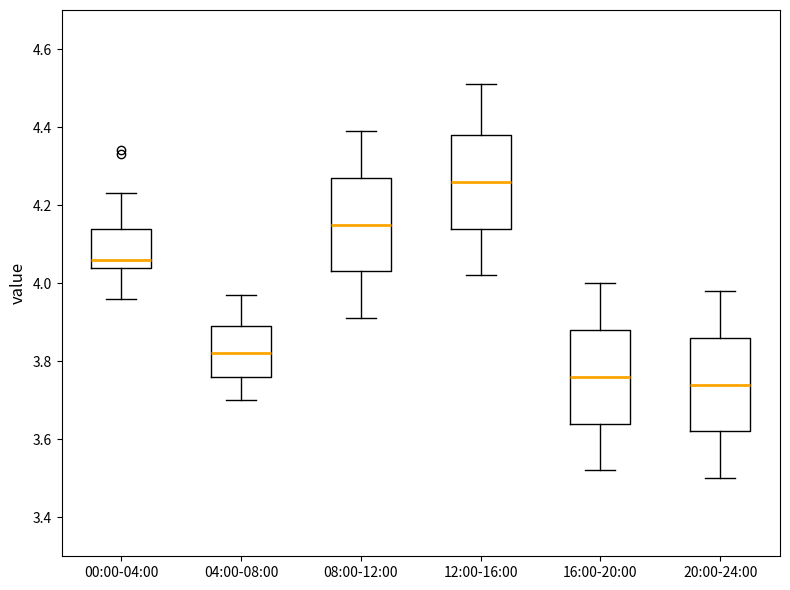

Reading left to right, read every box against the y-axis: the position of its median line, the range the box covers, and the ends of its whiskers. The values are not printed on the chart, so give them approximately, as read against the axis.

00:00-04:00: median 4.06, box 4.04 to 4.14, whiskers 3.96 to 4.24
04:00-08:00: median 3.82, box 3.76 to 3.90, whiskers 3.70 to 3.98
08:00-12:00: median 4.16, box 4.04 to 4.28, whiskers 3.92 to 4.40
12:00-16:00: median 4.26, box 4.14 to 4.38, whiskers 4.02 to 4.52
16:00-20:00: median 3.76, box 3.64 to 3.88, whiskers 3.52 to 4.00
20:00-24:00: median 3.74, box 3.62 to 3.86, whiskers 3.50 to 3.98